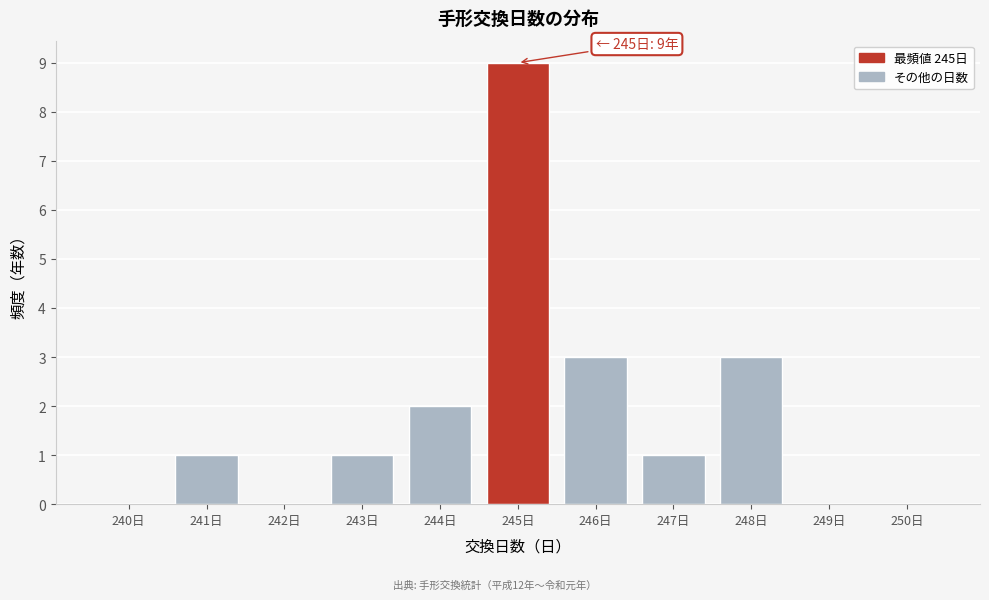

Reading left to right, what are all the values shown in this chart?

240日=0	241日=1	242日=0	243日=1	244日=2	245日=9	246日=3	247日=1	248日=3	249日=0	250日=0